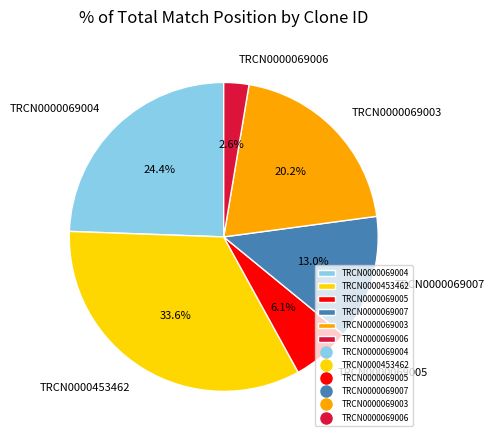

Does any single category account for the majority?

No